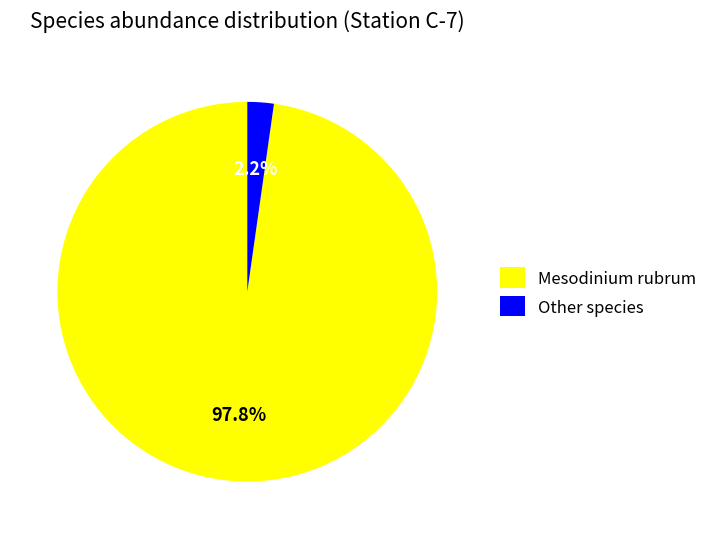

Combined, what portion of the pie is Mesodinium rubrum and Other species?

100.0%